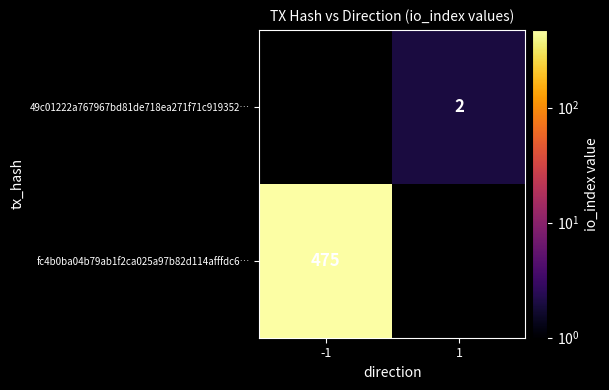

What is the smallest value displayed?

2.0